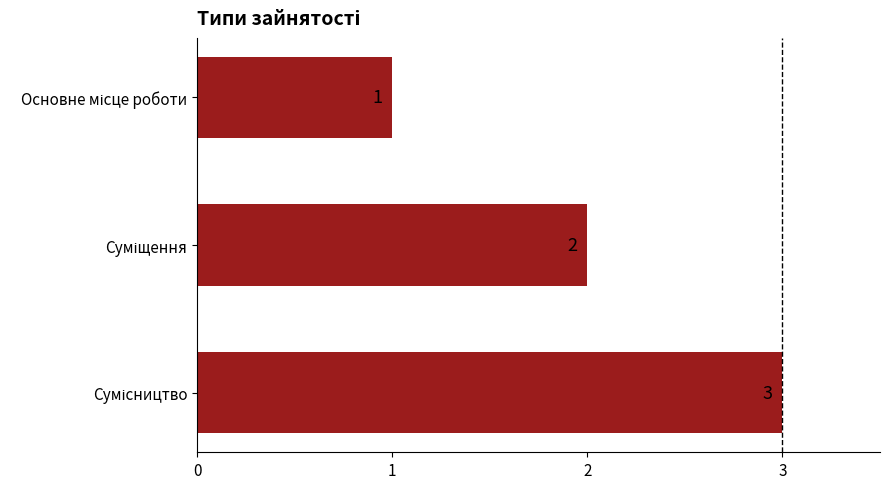

What is the value of the 2nd bar from the top?

2